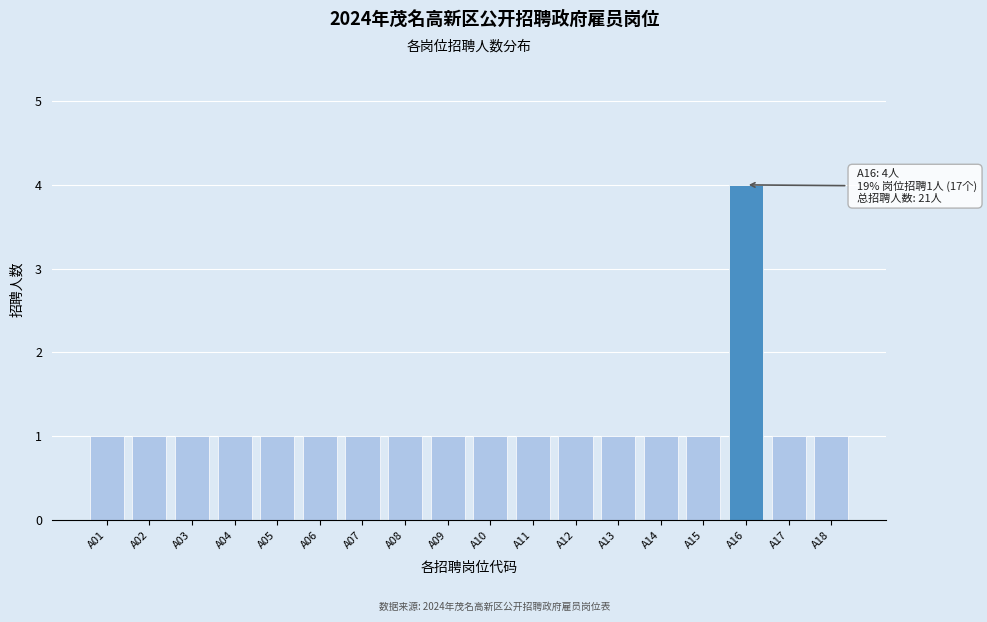

Reading left to right, extract all data points from this chart.

A01=1	A02=1	A03=1	A04=1	A05=1	A06=1	A07=1	A08=1	A09=1	A10=1	A11=1	A12=1	A13=1	A14=1	A15=1	A16=4	A17=1	A18=1